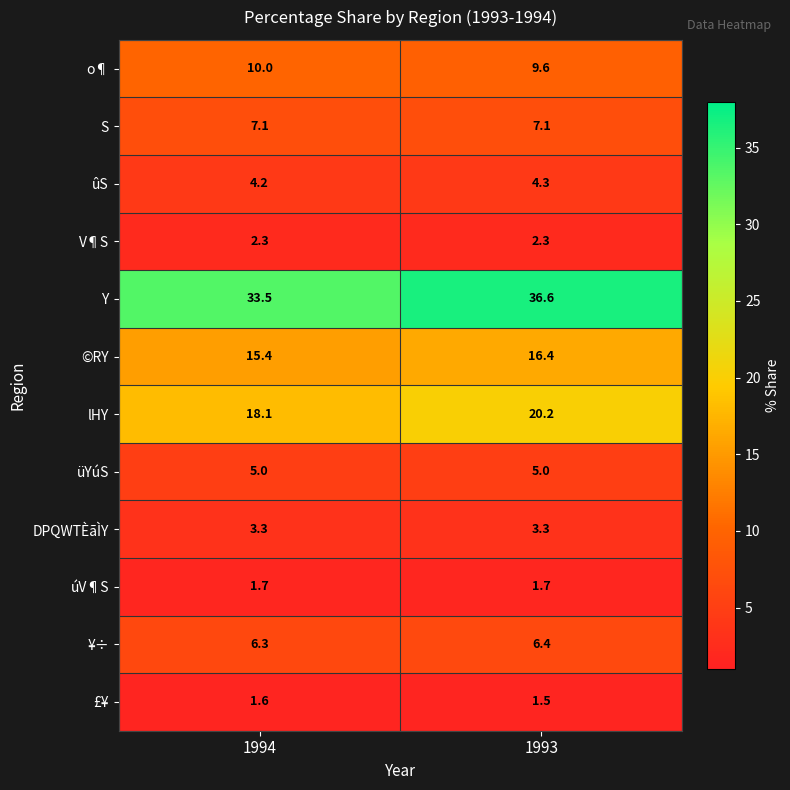

At how many categories does at least one series exceed 36?

1